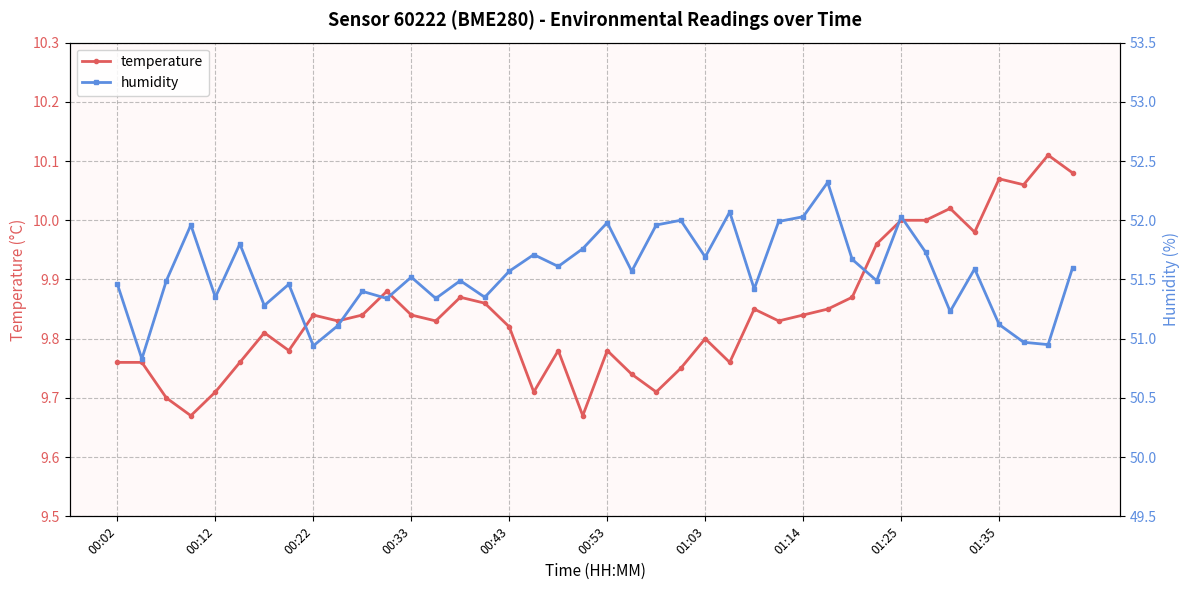

How many data points does each series have?

40